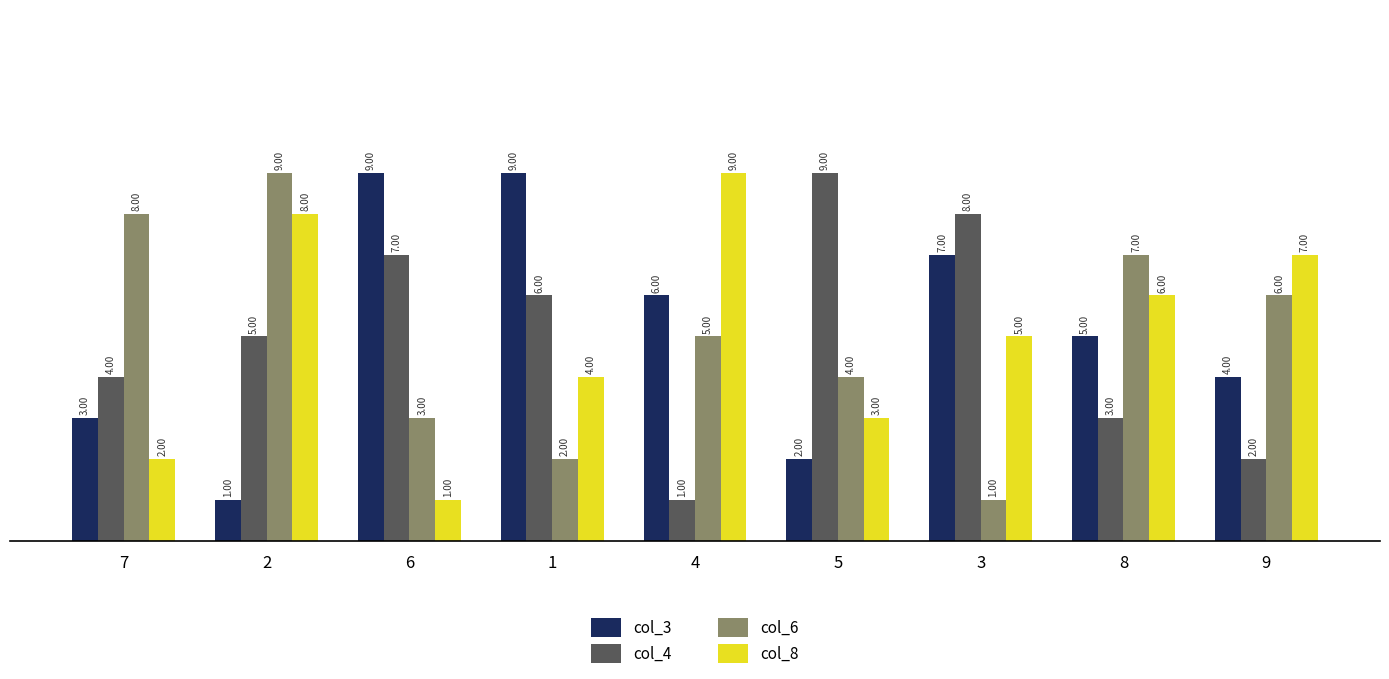

What is the average value of the col_3 series?

5